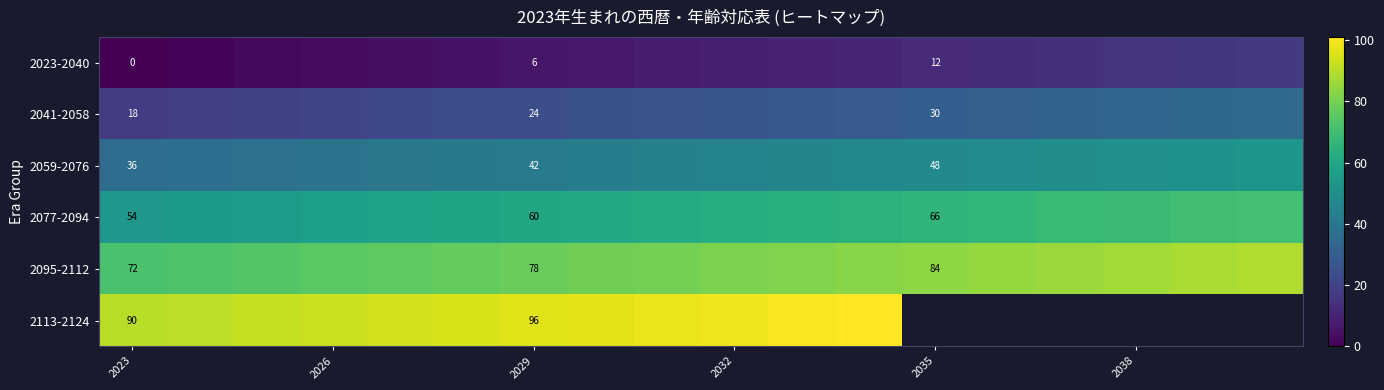

The 2077-2094 series shows 54 at 2023. True or false?

True